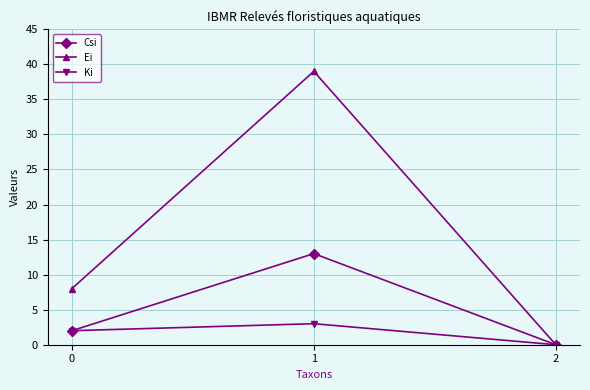

What is the difference between the Ki values at 1 and 2?

3